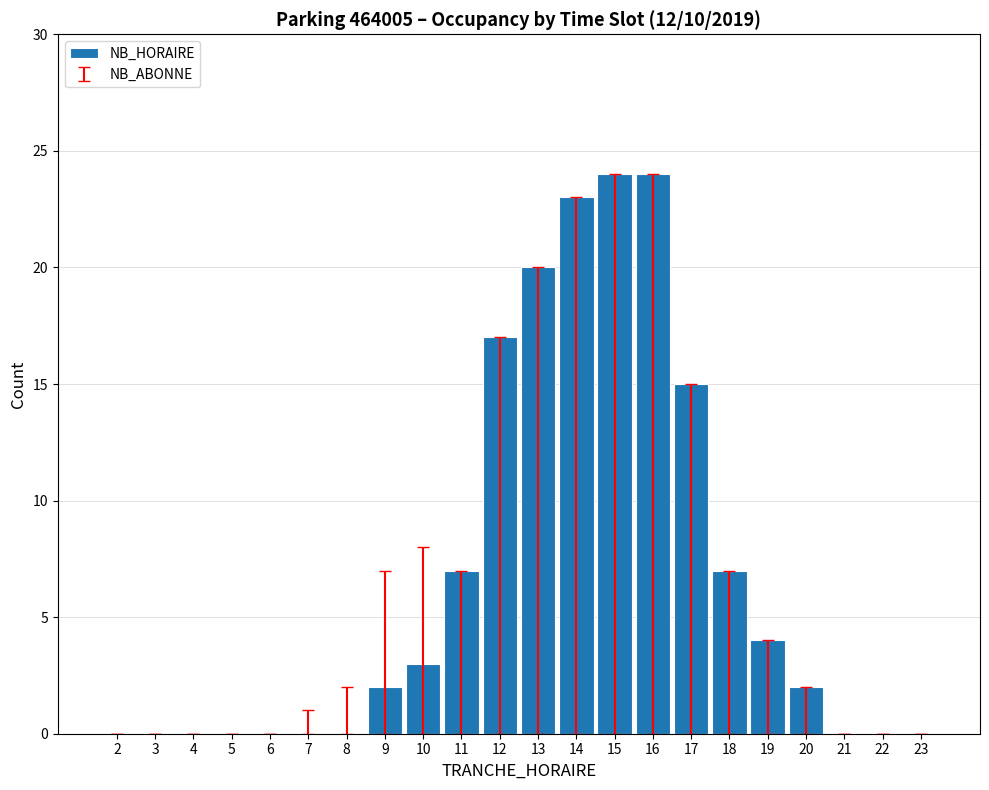

What is the maximum value shown in the chart?

24